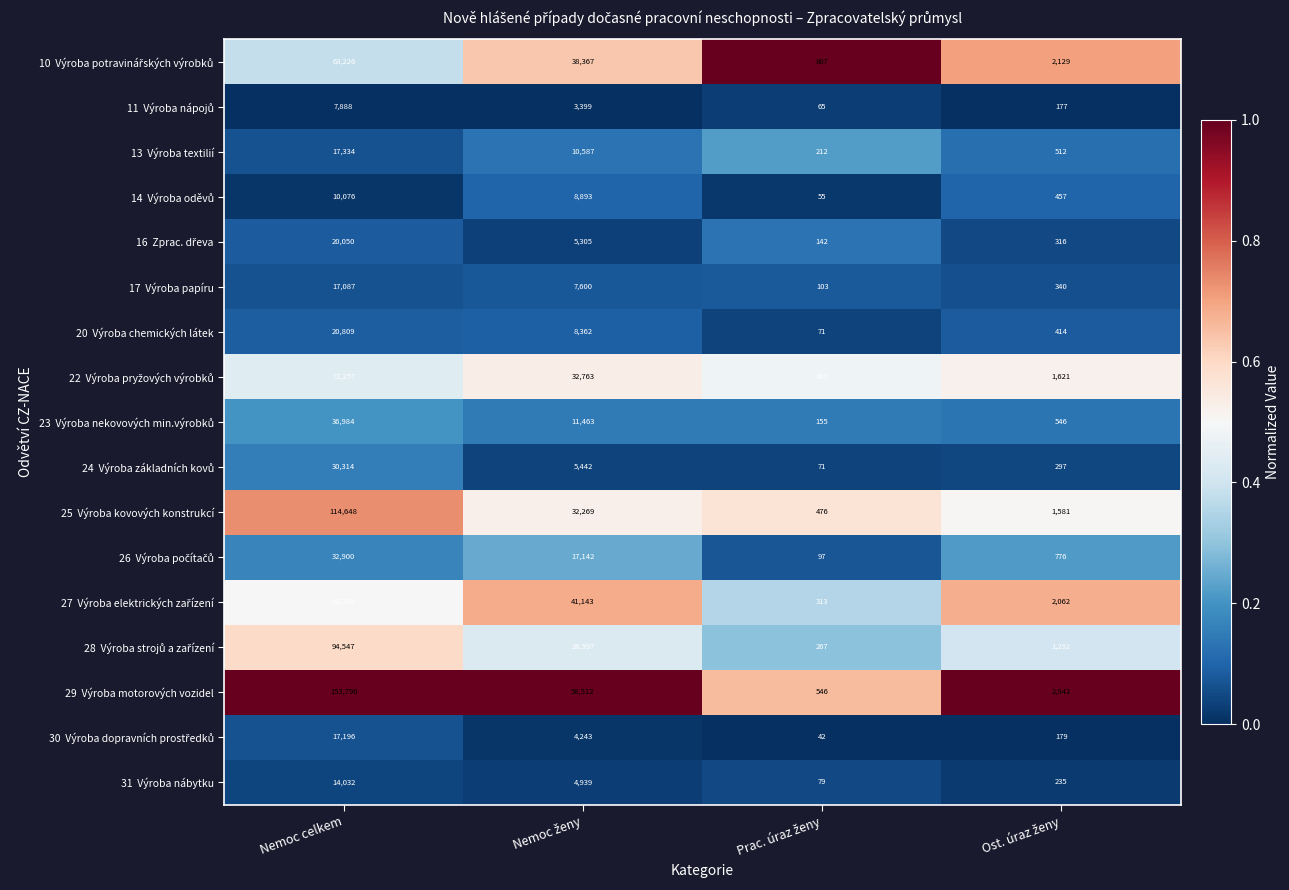

At which category is the sum across all series the highest?

Nemoc celkem